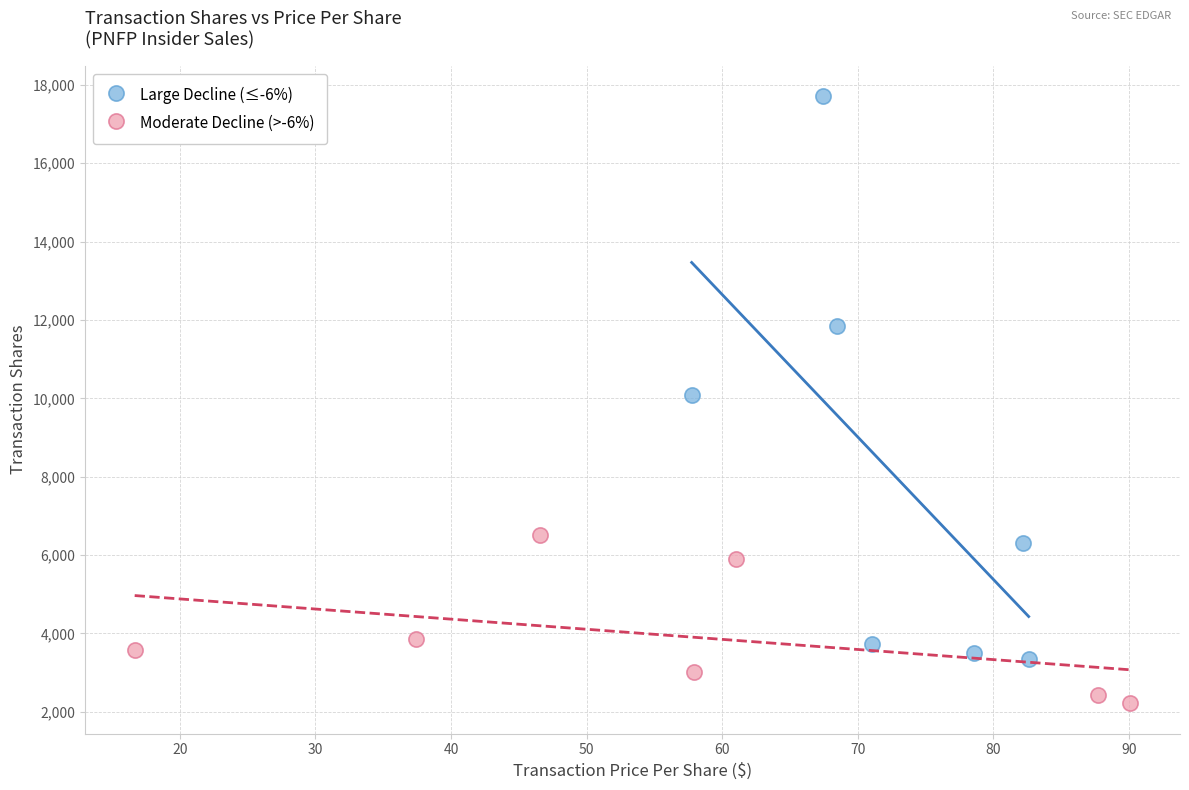

Which series contains the highest Y value?

Large Decline (≤-6%)